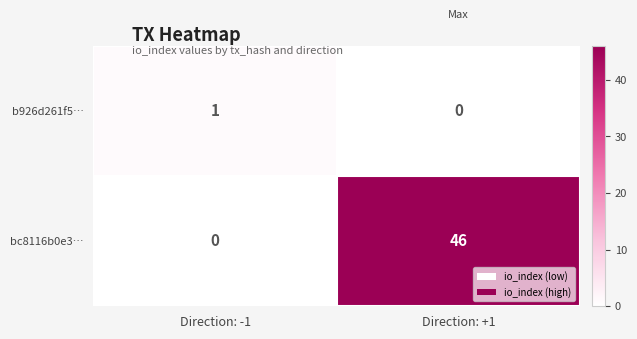

Between Direction: -1 and Direction: +1, which series saw the biggest shift?

bc8116b0e3…